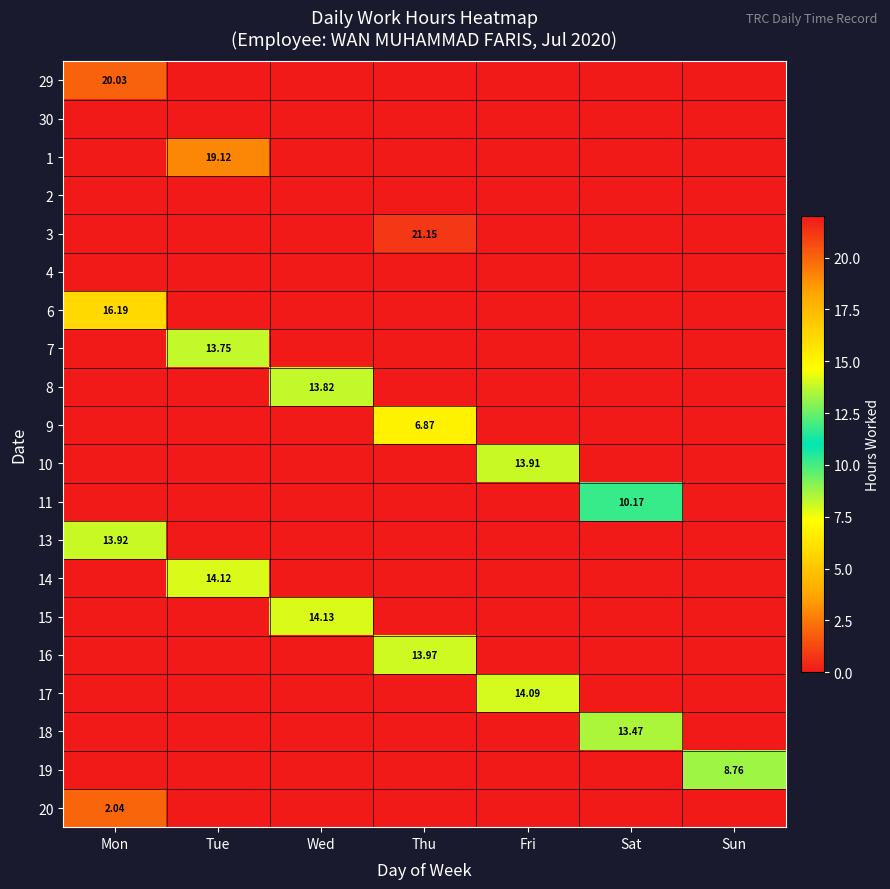

What is the difference between the highest and lowest values at Thu?

21.1